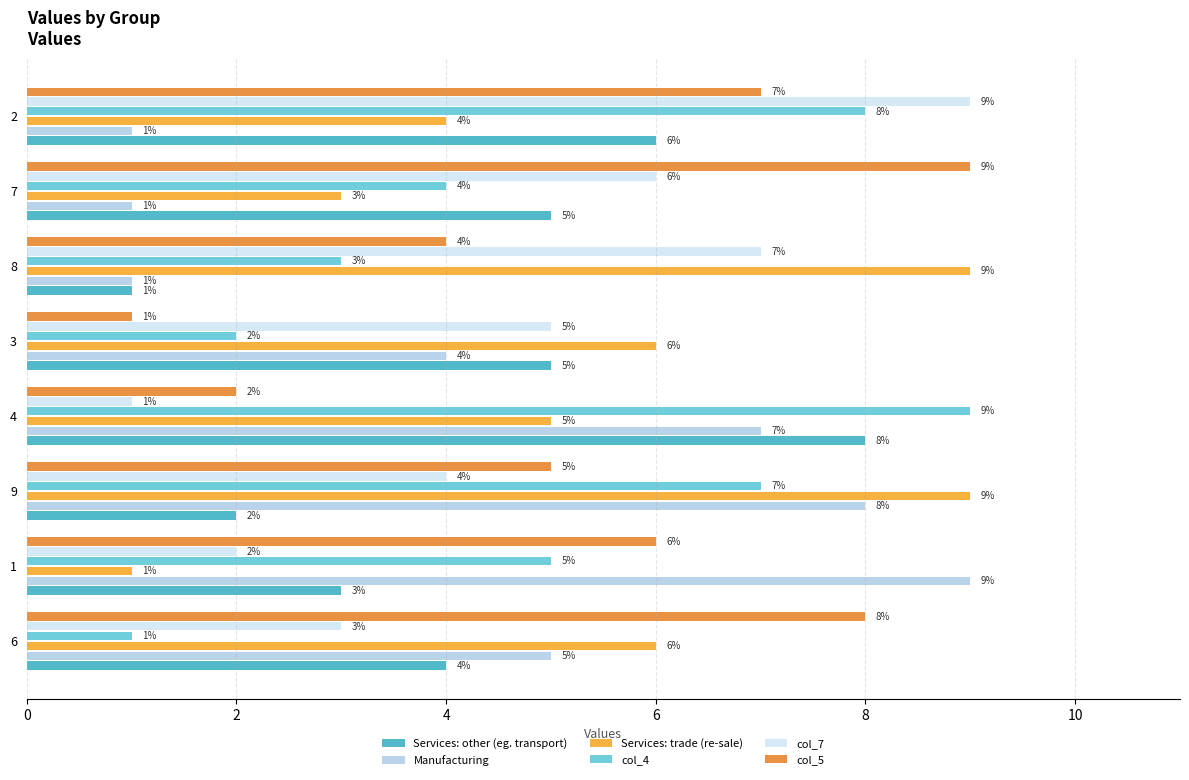

What is the difference between the highest and lowest values at 2?

8